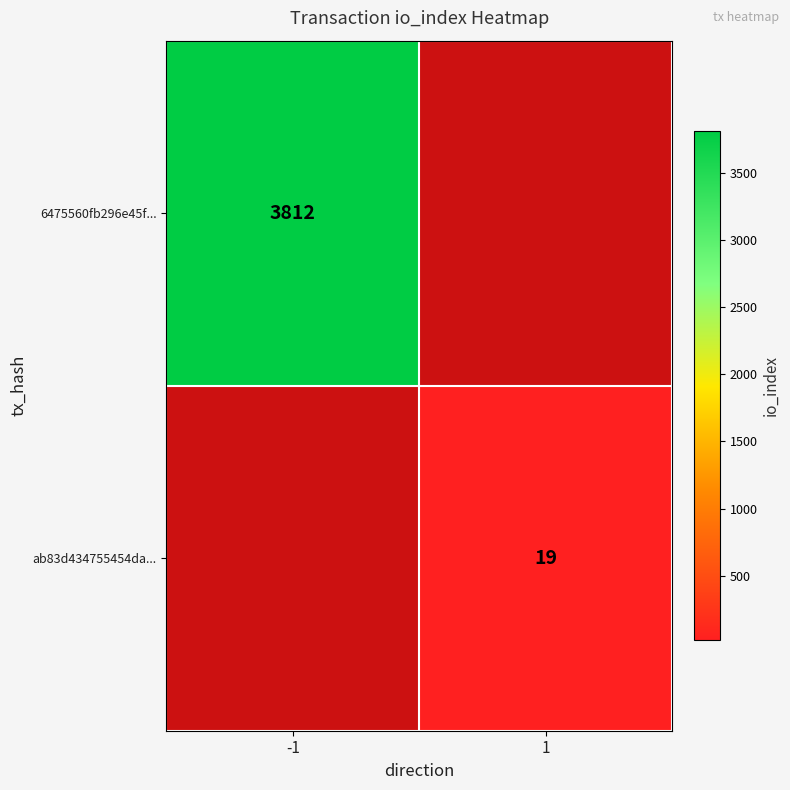

At which category does the chart reach its minimum across all series?

1